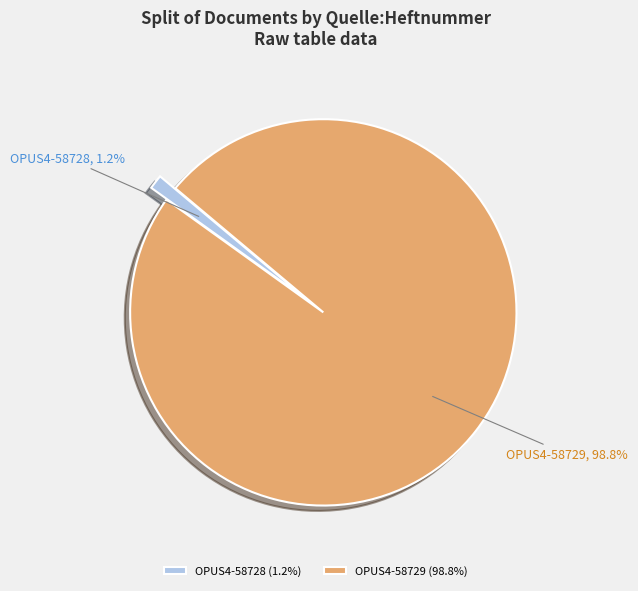

Which category accounts for the majority?

OPUS4-58729